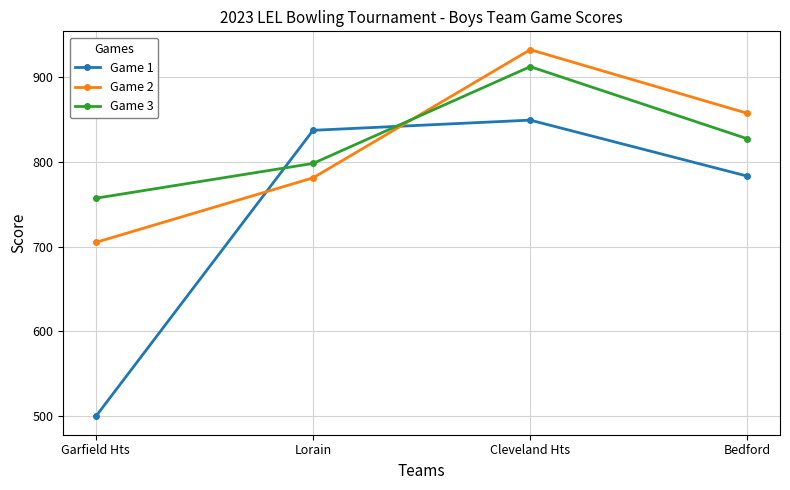

What are all the series names shown in the legend?

Game 1, Game 2, Game 3